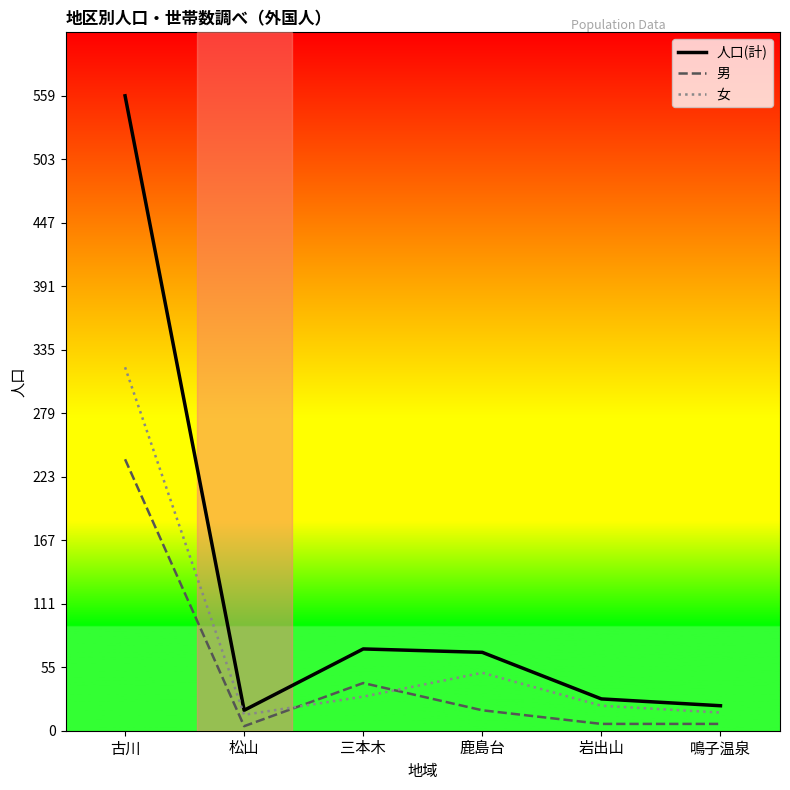

Where does the 人口(計) series first go above 69?

古川